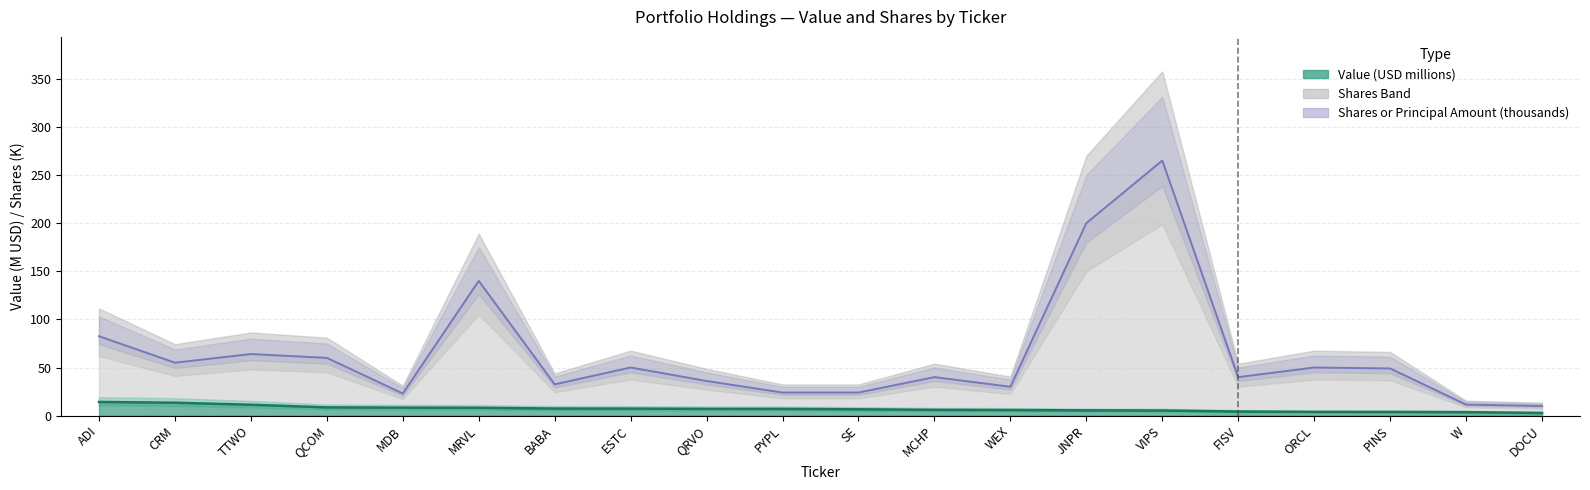

What is the value of the 14th point from the left?

200.0